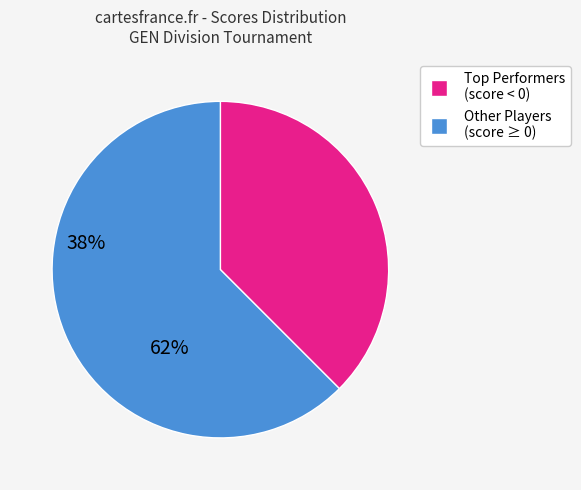

Is there a majority slice in this chart?

Yes